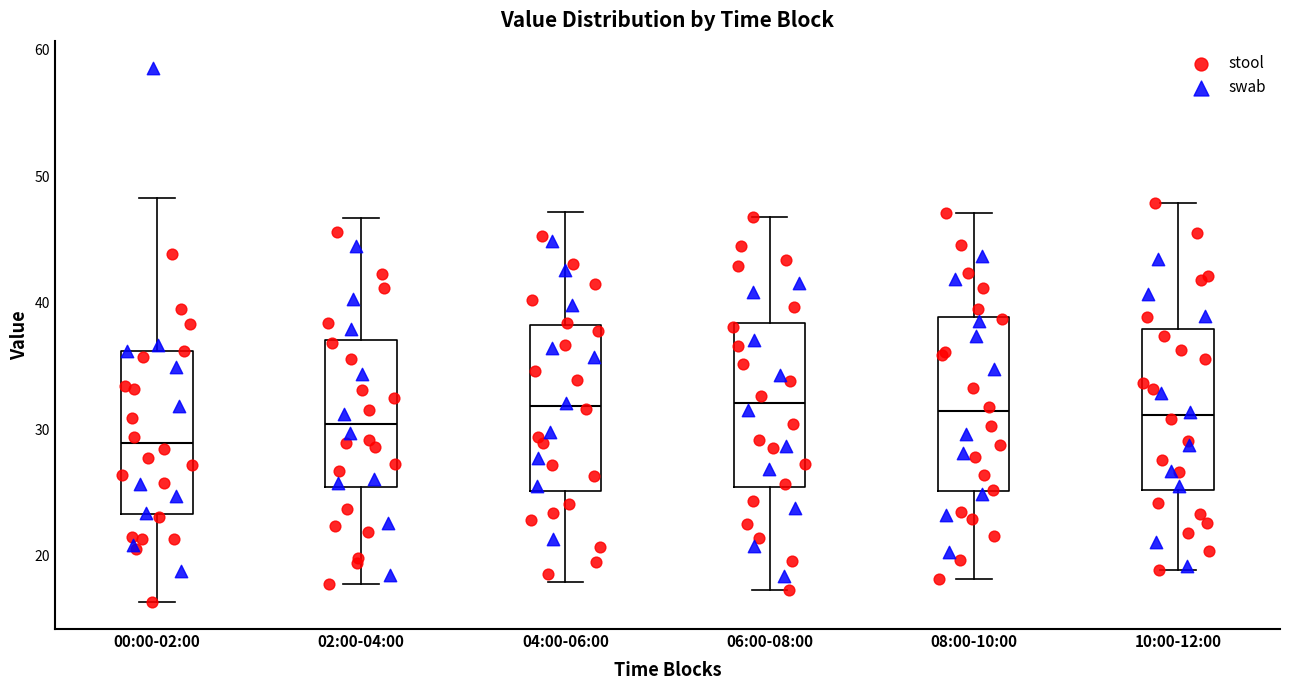

Reading left to right, read every box against the y-axis: the position of its median line, the range the box covers, and the ends of its whiskers. The values are not printed on the chart, so give them approximately, as read against the axis.

00:00-02:00: median 29, box 23 to 36, whiskers 16 to 48
02:00-04:00: median 30, box 25 to 37, whiskers 18 to 47
04:00-06:00: median 32, box 25 to 38, whiskers 18 to 47
06:00-08:00: median 32, box 25 to 38, whiskers 17 to 47
08:00-10:00: median 31, box 25 to 39, whiskers 18 to 47
10:00-12:00: median 31, box 25 to 38, whiskers 19 to 48